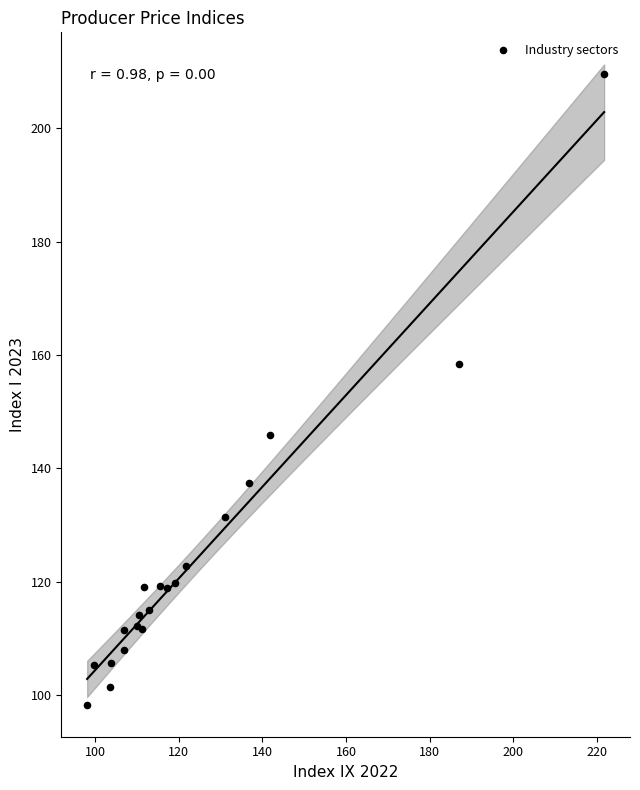

What Y value in the scatter plot is closest to 153?

158.5